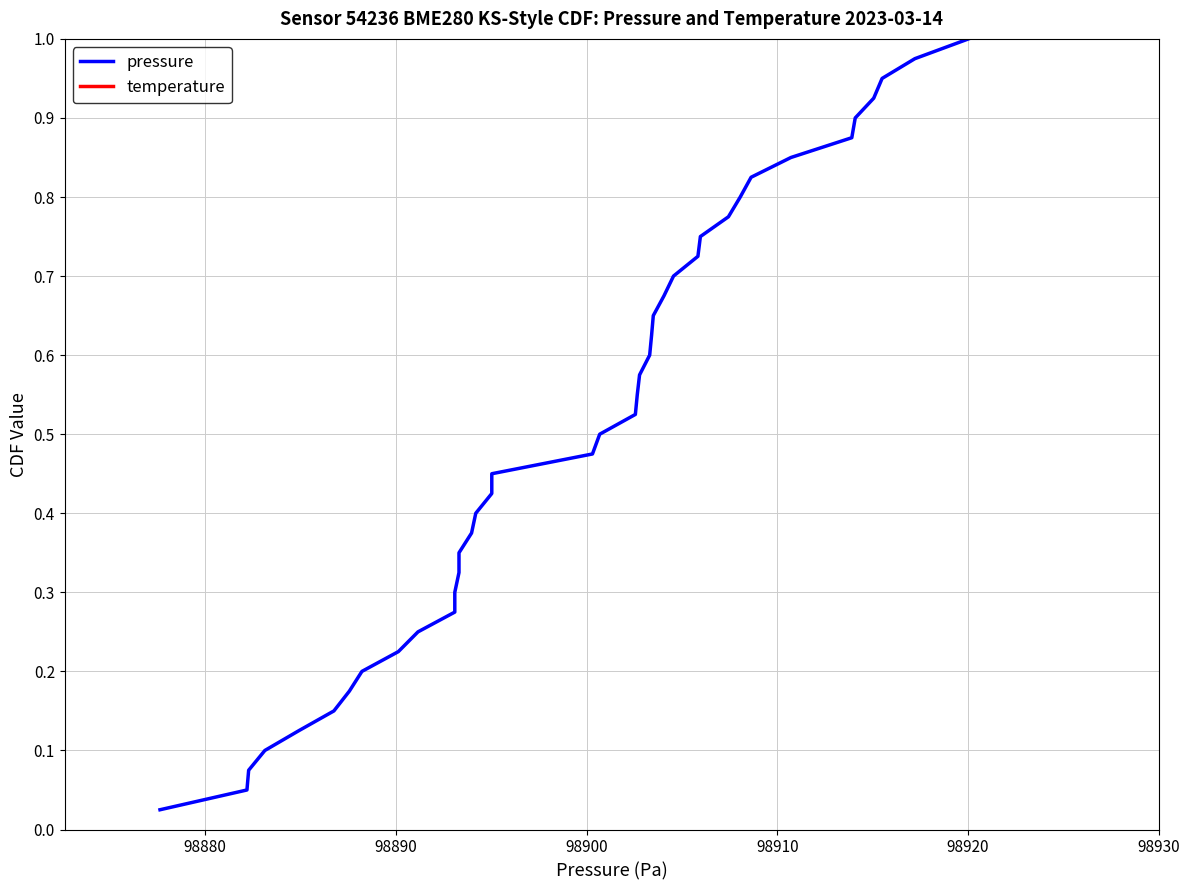

Is this an area chart (filled region under the line)?

No